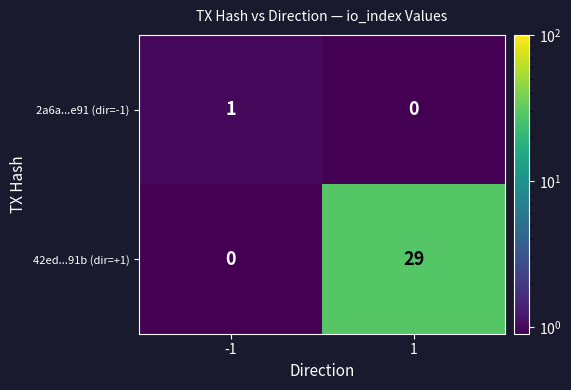

The value of 2a6a...e91 (dir=-1) at -1 is 0. True or false?

False